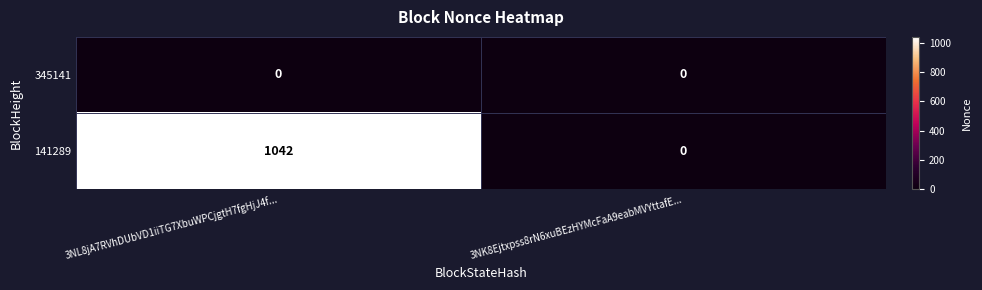

Which series changed the most between 3NL8jA7RVhDUbVD1iiTG7XbuWPCjgtH7fgHjJ4f... and 3NK8Ejtxpss8rN6xuBEzHYMcFaA9eabMVYttafE...?

141289